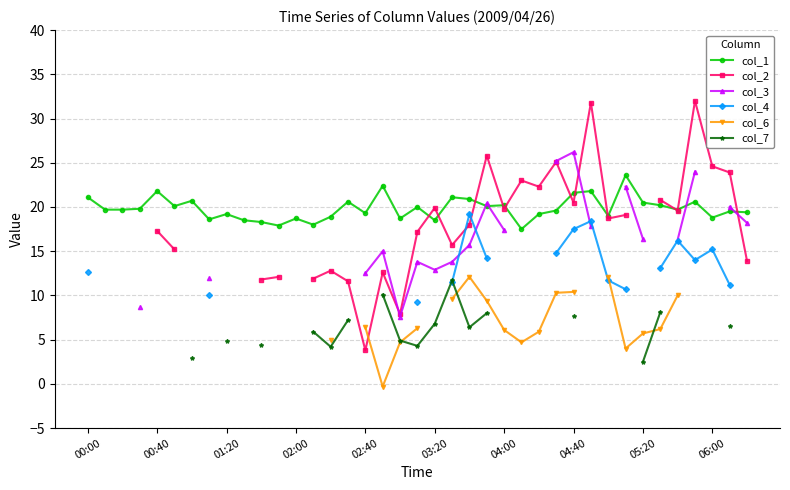

The value of col_1 at 02:00 is 12.0. True or false?

False